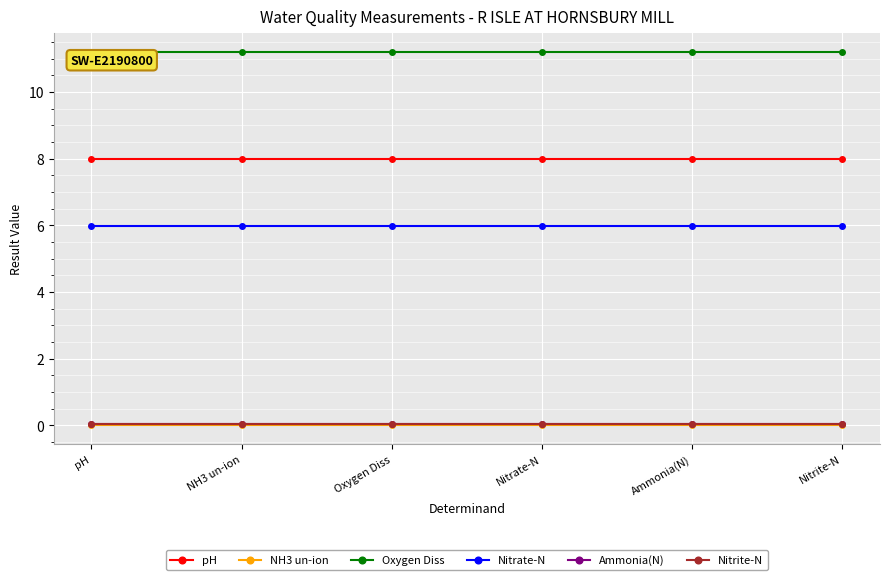

True or false: Ammonia(N) and Oxygen Diss cross at least once.

False